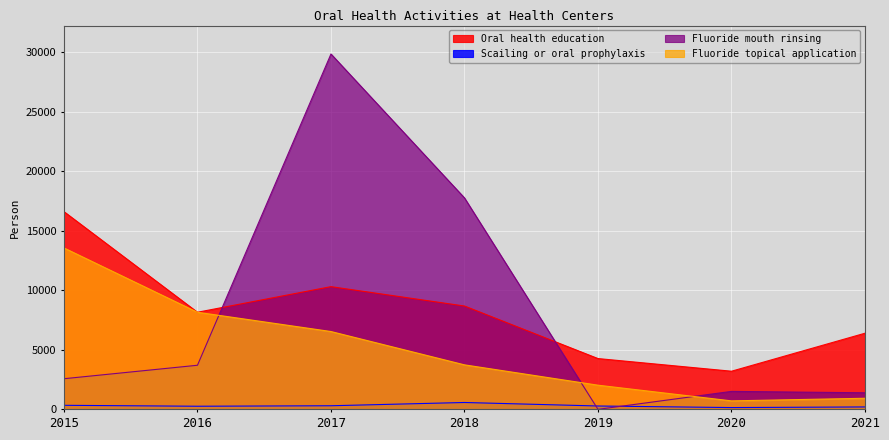

Which series has the largest total across all categories?

Oral health education